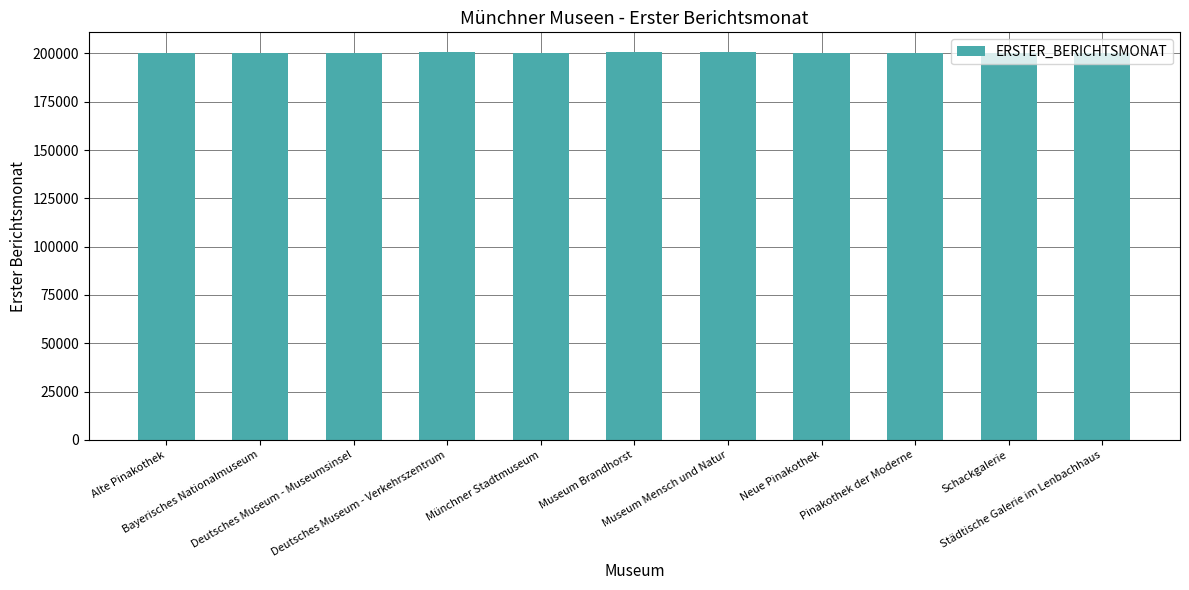

Does the chart contain any negative values?

No